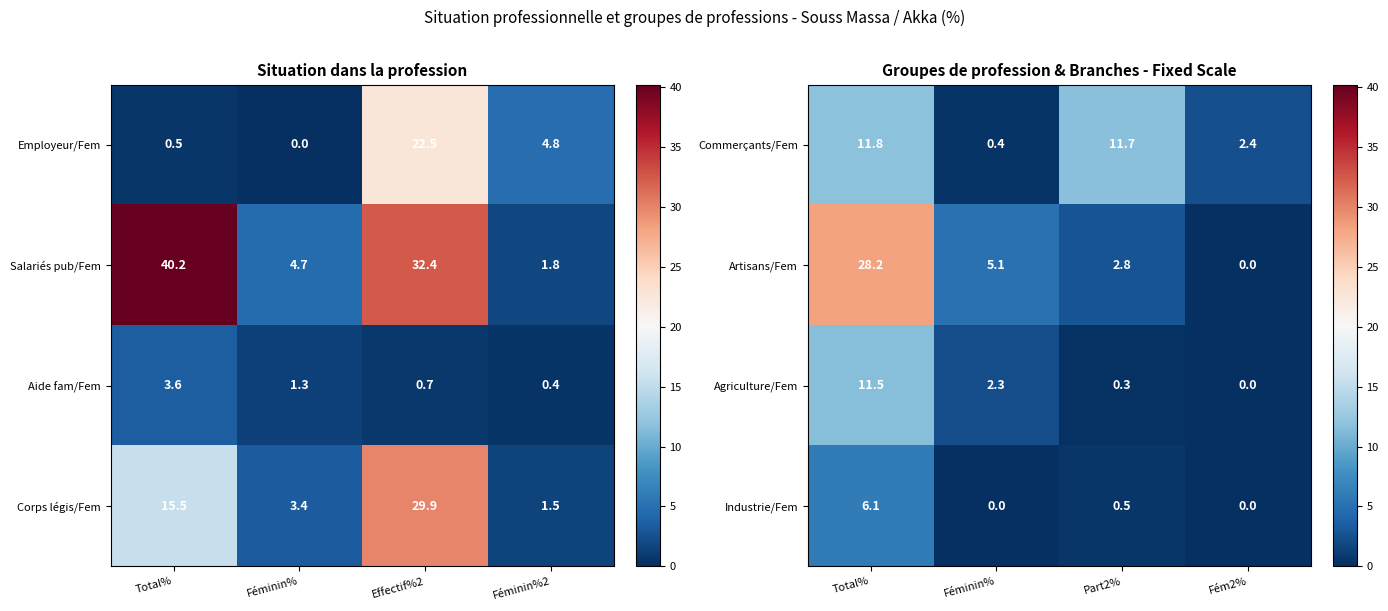

The value of Commerçants/Fem at Part2% is 19.3. True or false?

False